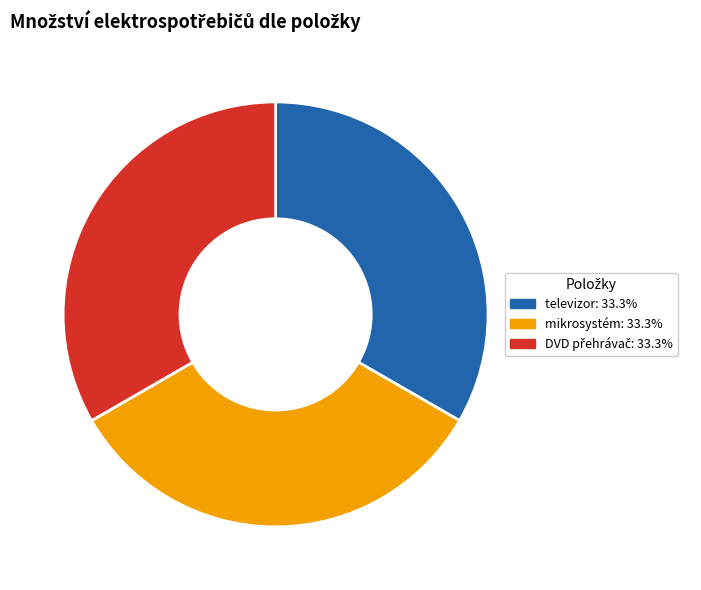

Approximately how many times larger is the value at televizor: 33.3% compared to mikrosystém: 33.3%?

1.0